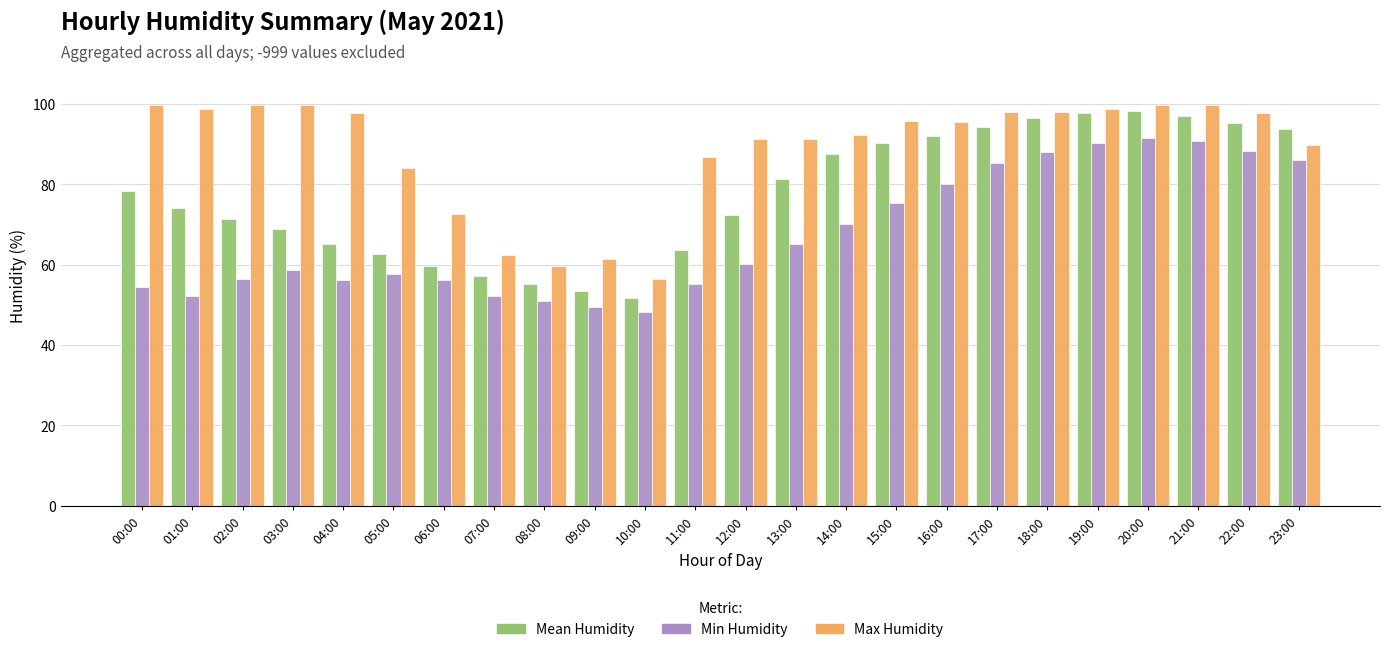

How many bars are there in each group?

3